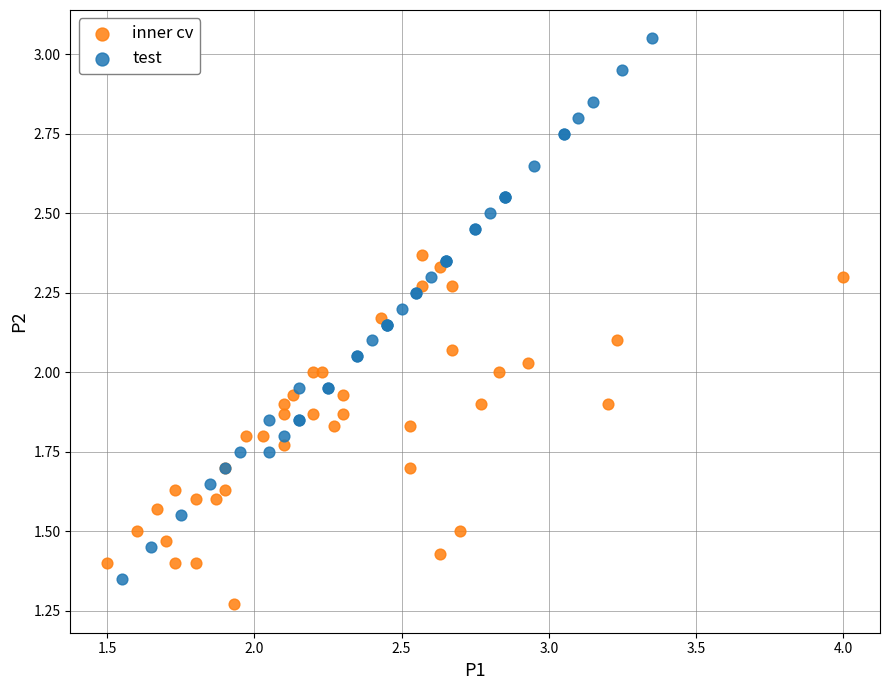

Which series has the largest Y range (max minus min)?

test